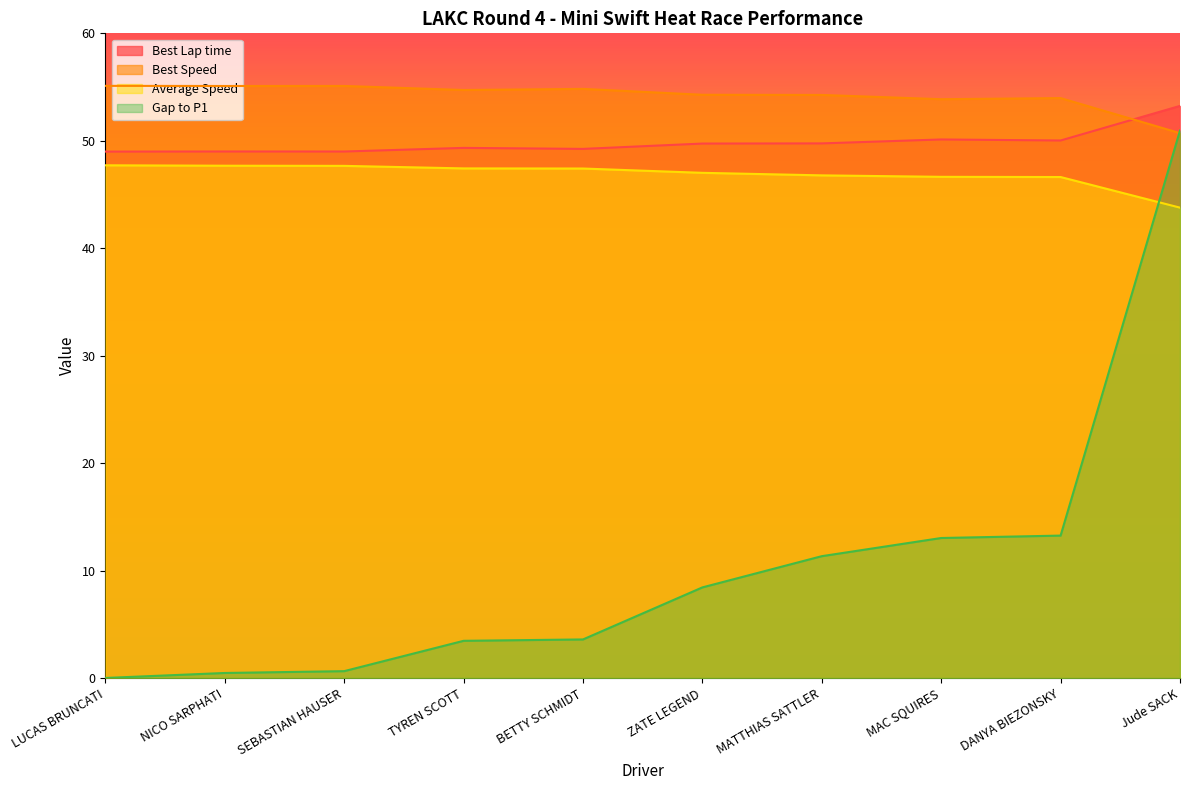

At how many categories does at least one series exceed 39?

10